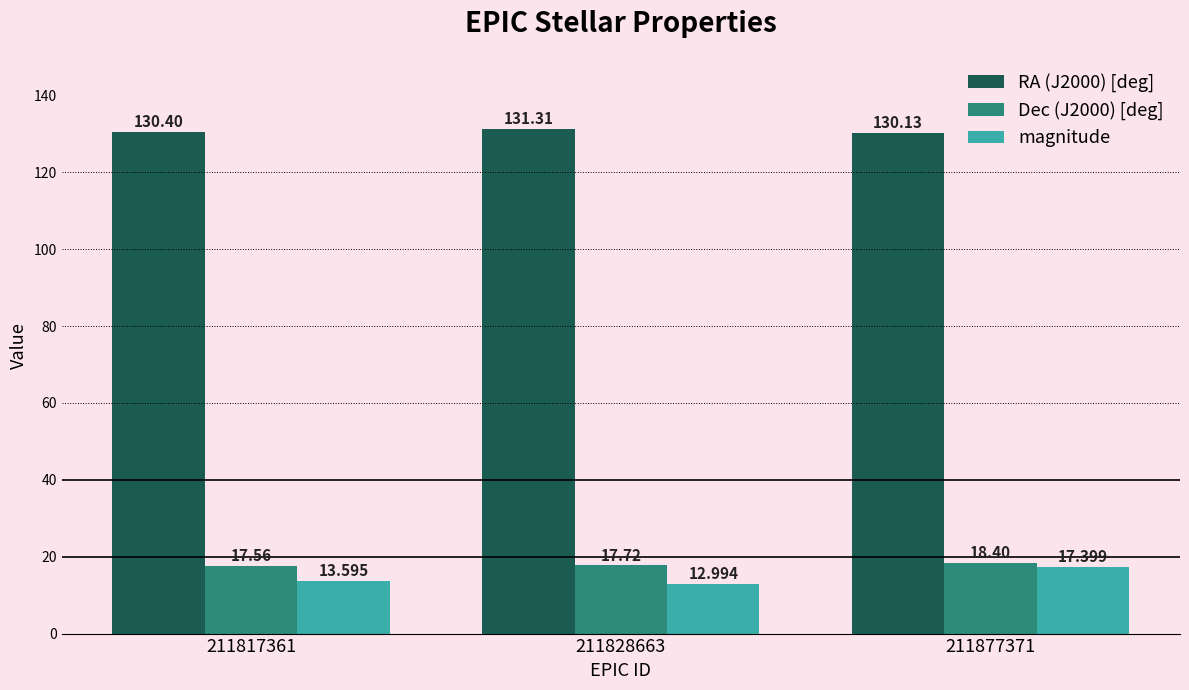

Reading left to right, transcribe all the data shown in this chart.

RA (J2000) [deg]: 211817361=130.4	211828663=131.3	211877371=130.1
Dec (J2000) [deg]: 211817361=17.6	211828663=17.7	211877371=18.4
magnitude: 211817361=13.6	211828663=13.0	211877371=17.4